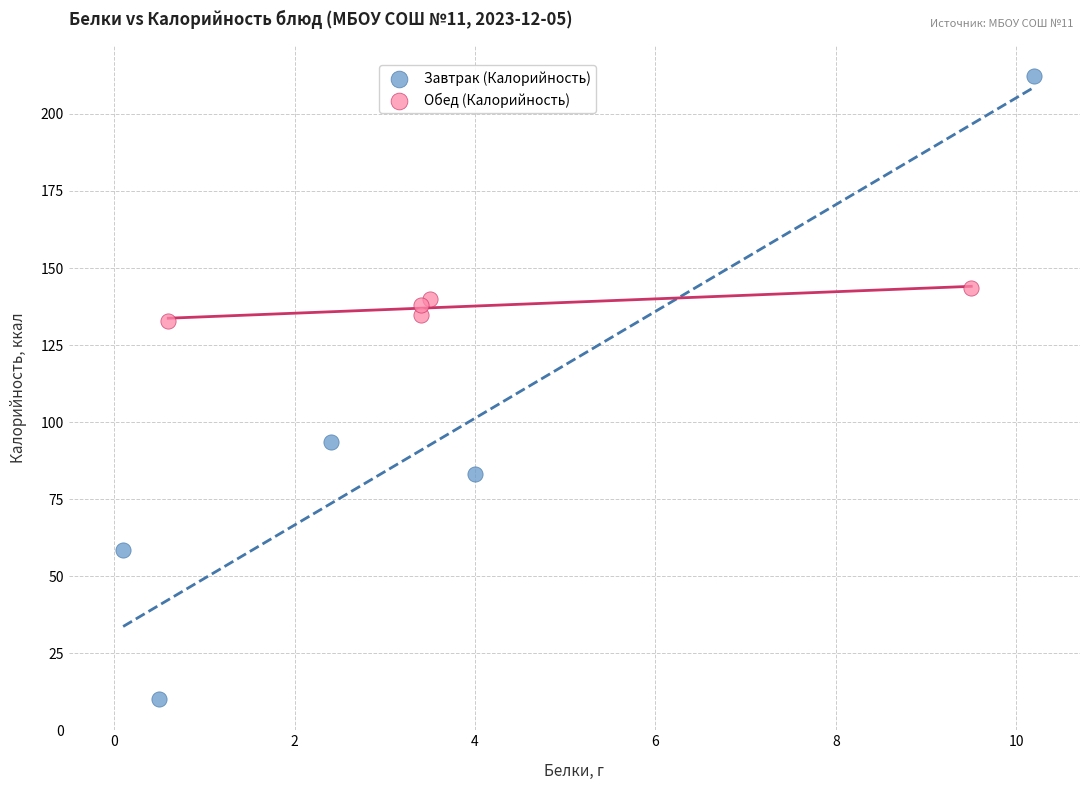

Which series contains the lowest Y value?

Завтрак (Калорийность)